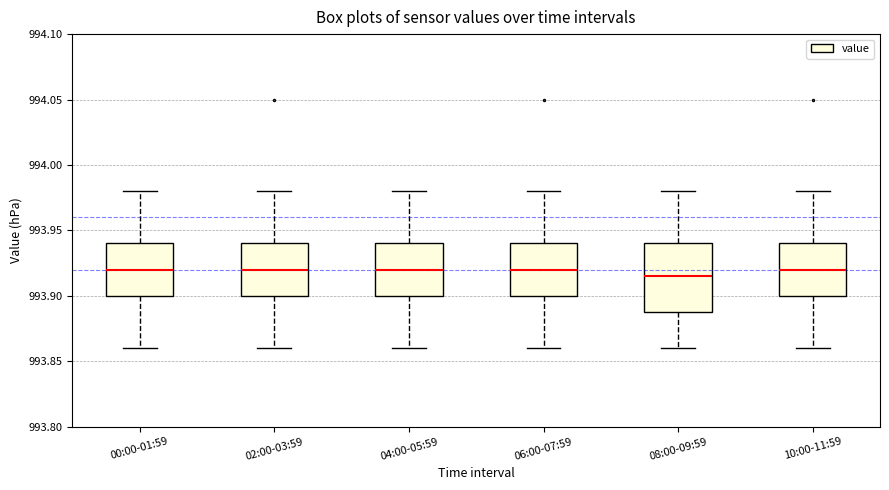

Which box is the tallest, from its lower edge to its upper edge?

08:00-09:59